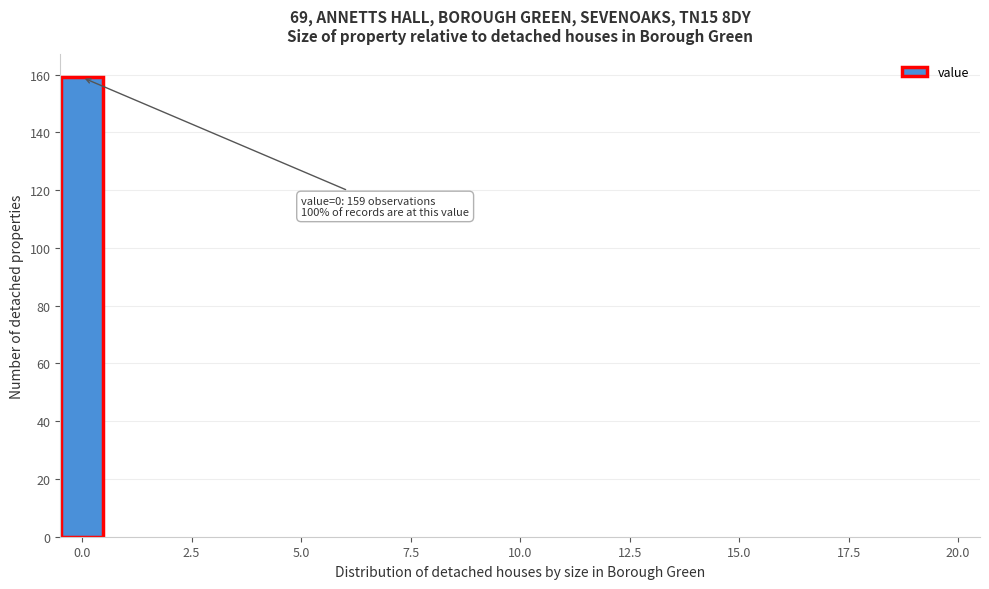

Around what value on the x-axis is the tallest bar? Give the approximate position of its centre, as read against the axis.

0.0